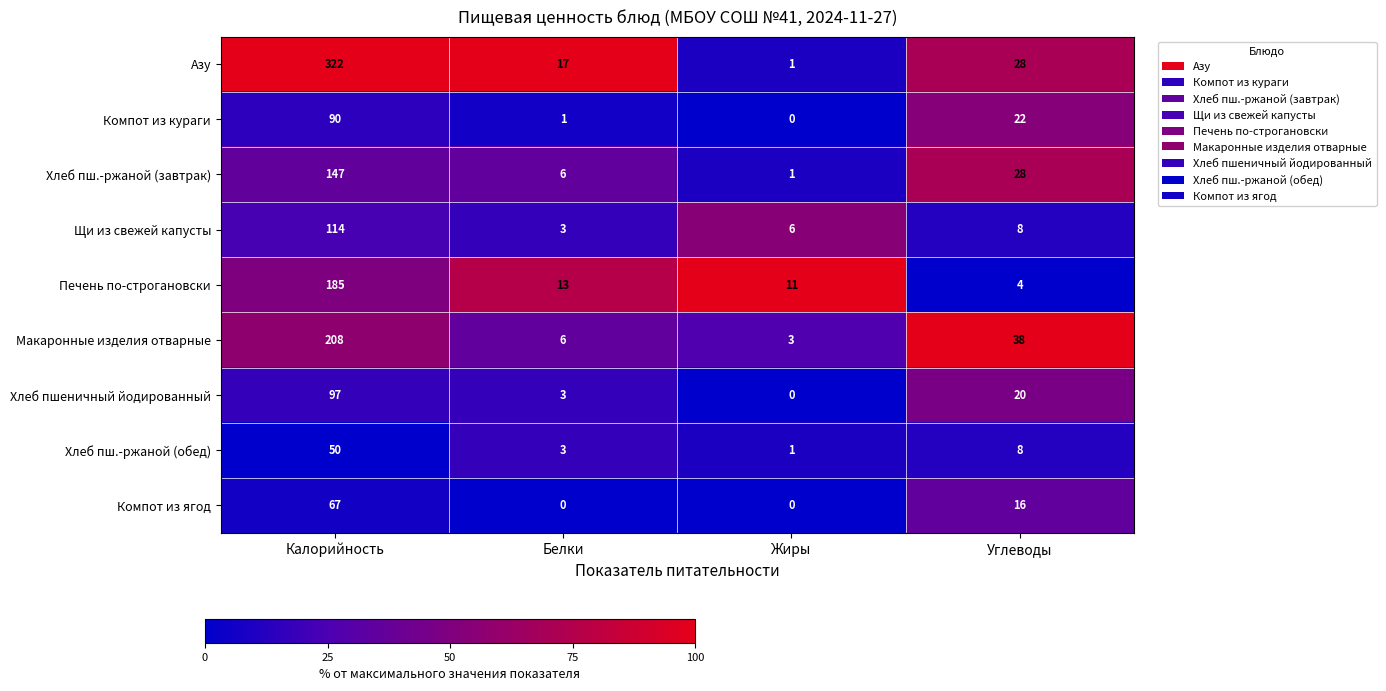

What is the approximate value of Макаронные изделия отварные at Белки, to the nearest 5?

5